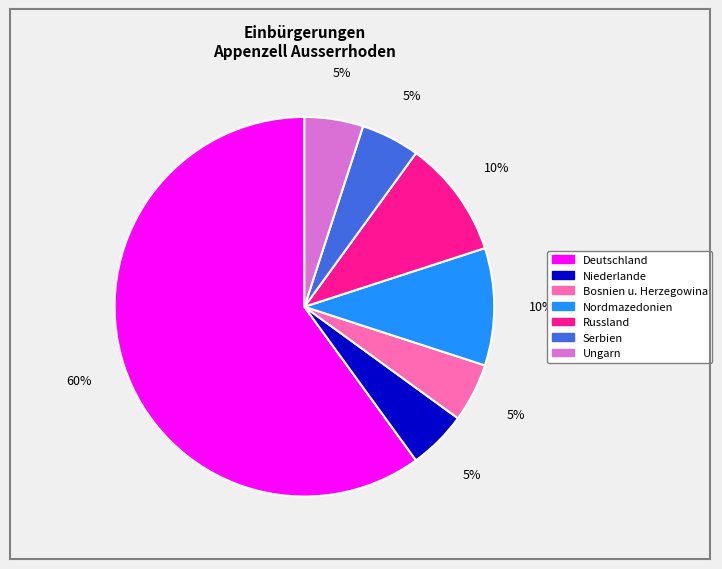

What is the ratio of the value at Deutschland to the value at Serbien?

12.0